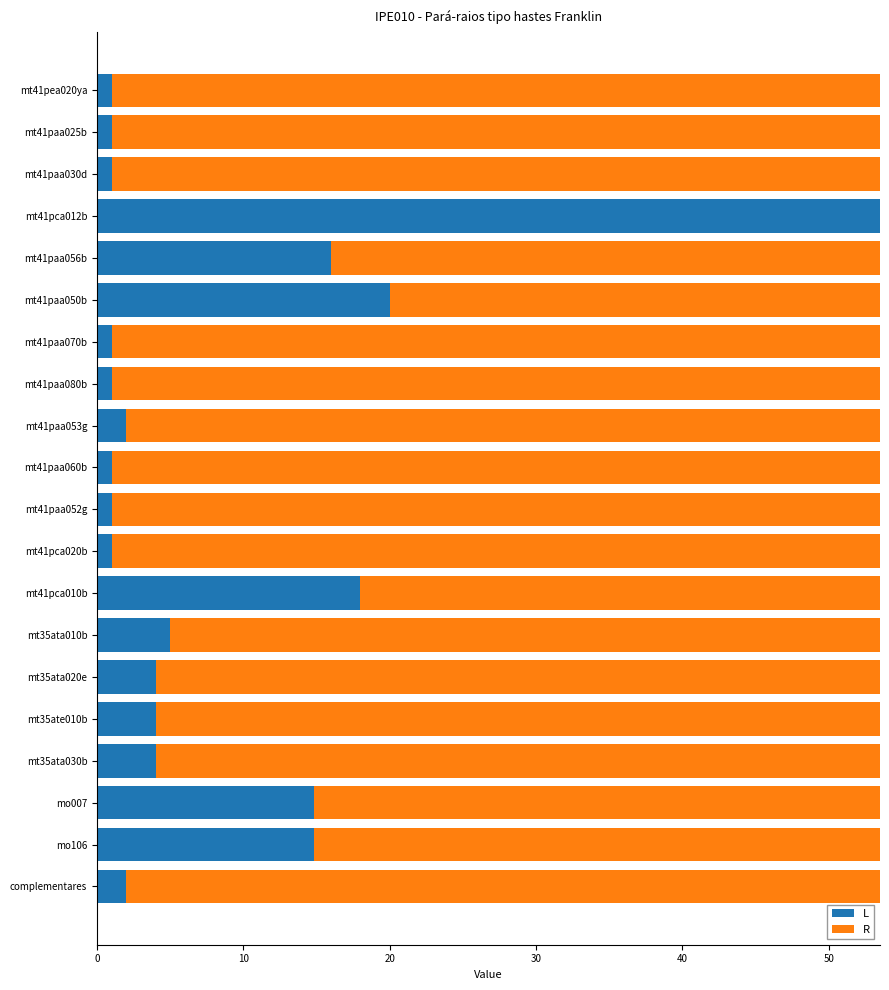

What is the total value across all series at mt35ate010b?

53.5